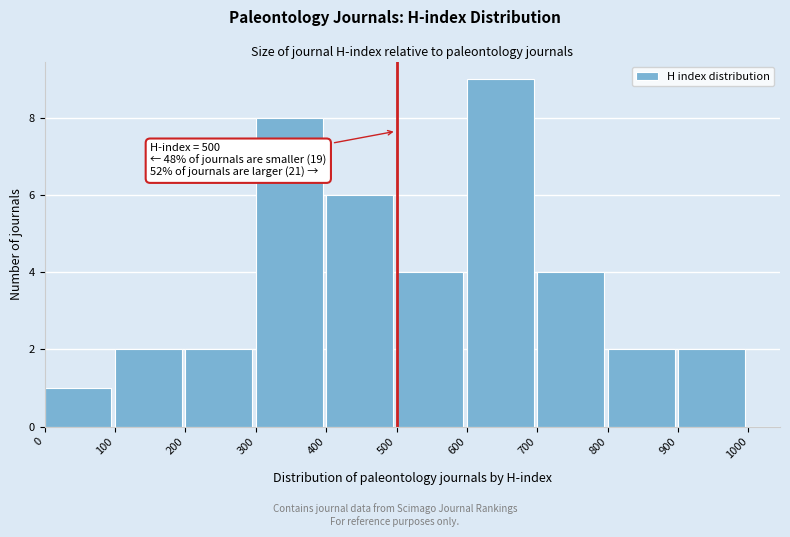

Over which range of the x-axis is the bar tallest?

600 to 700